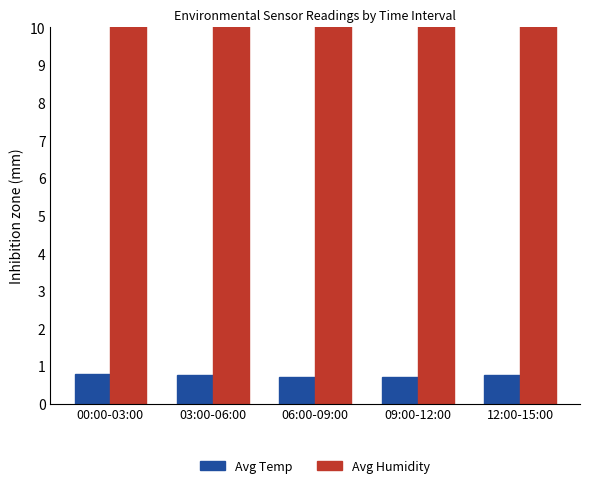

Is the value of Avg Humidity at 06:00-09:00 greater than the value of Avg Temp at 06:00-09:00?

Yes